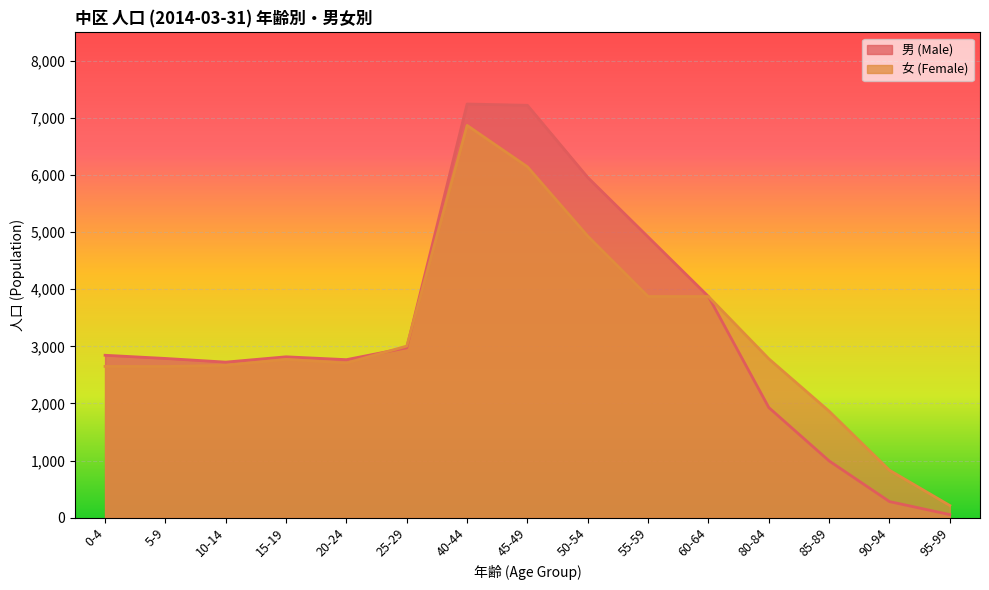

What is the total value across all series at 15-19?

5589